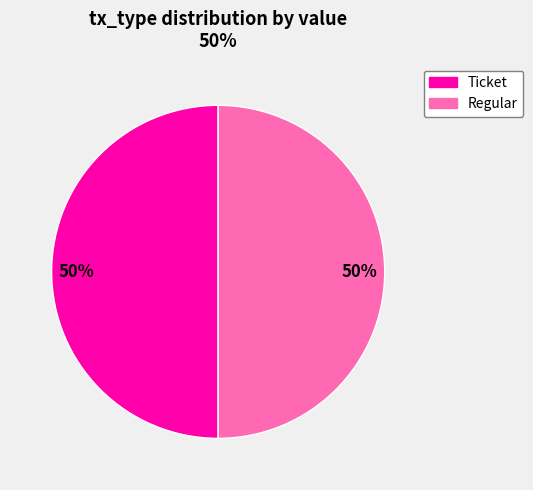

Count the number of slices in the pie.

2